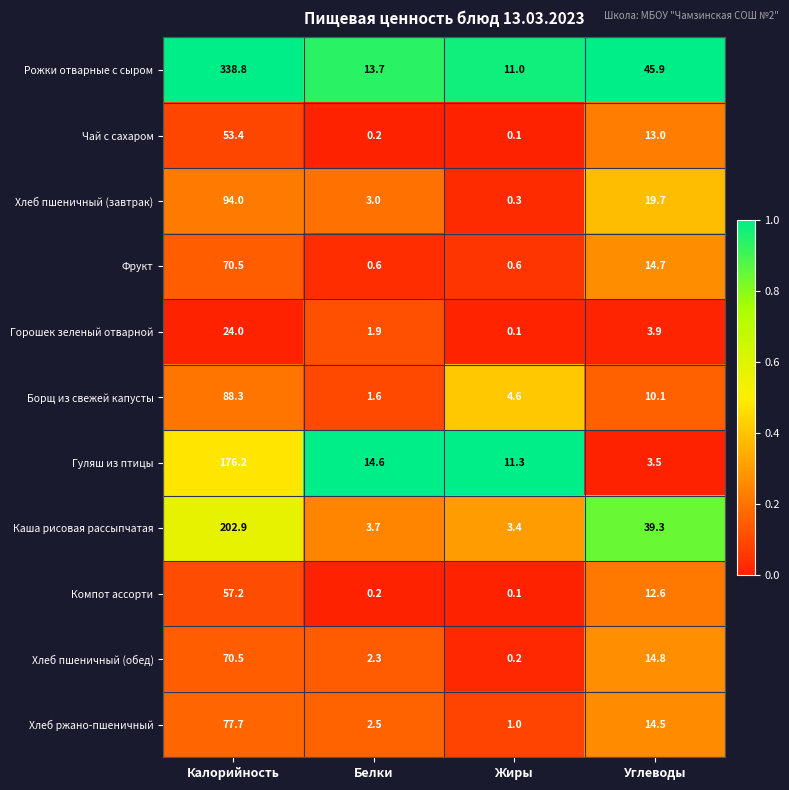

The Хлеб пшеничный (завтрак) series shows 34.7 at Углеводы. True or false?

False